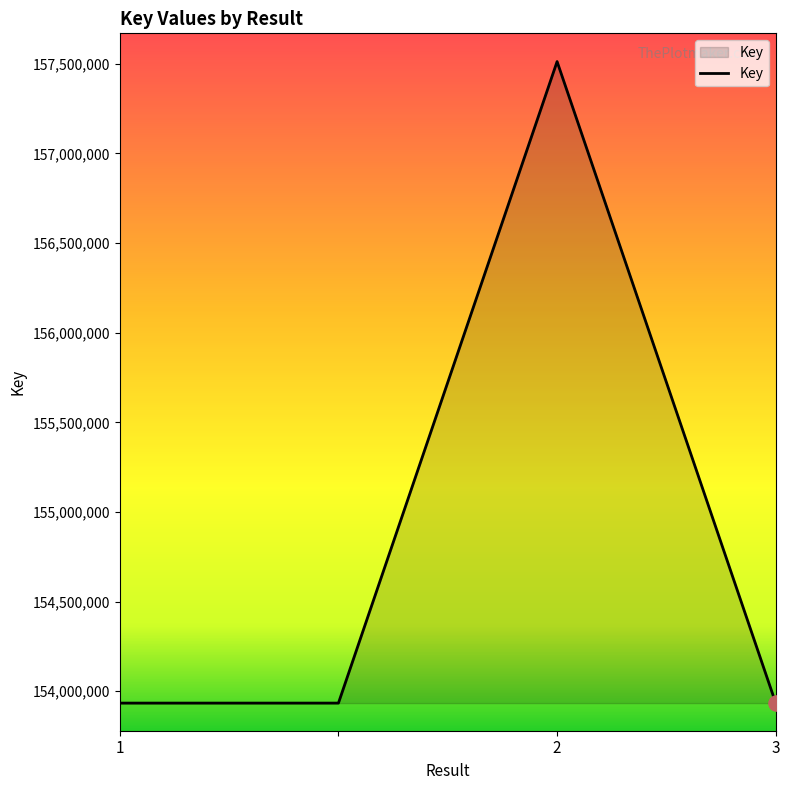

What is the sum of all values?

619313562